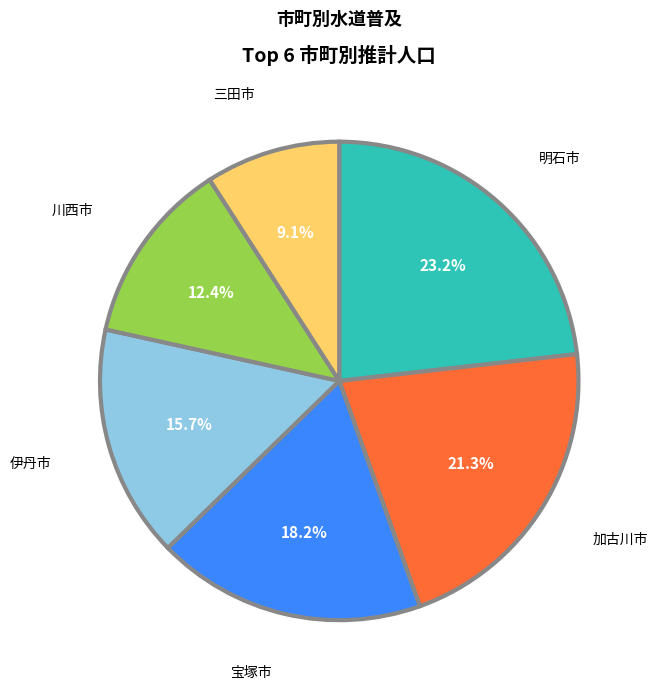

Between 加古川市 and 宝塚市, which is larger?

加古川市